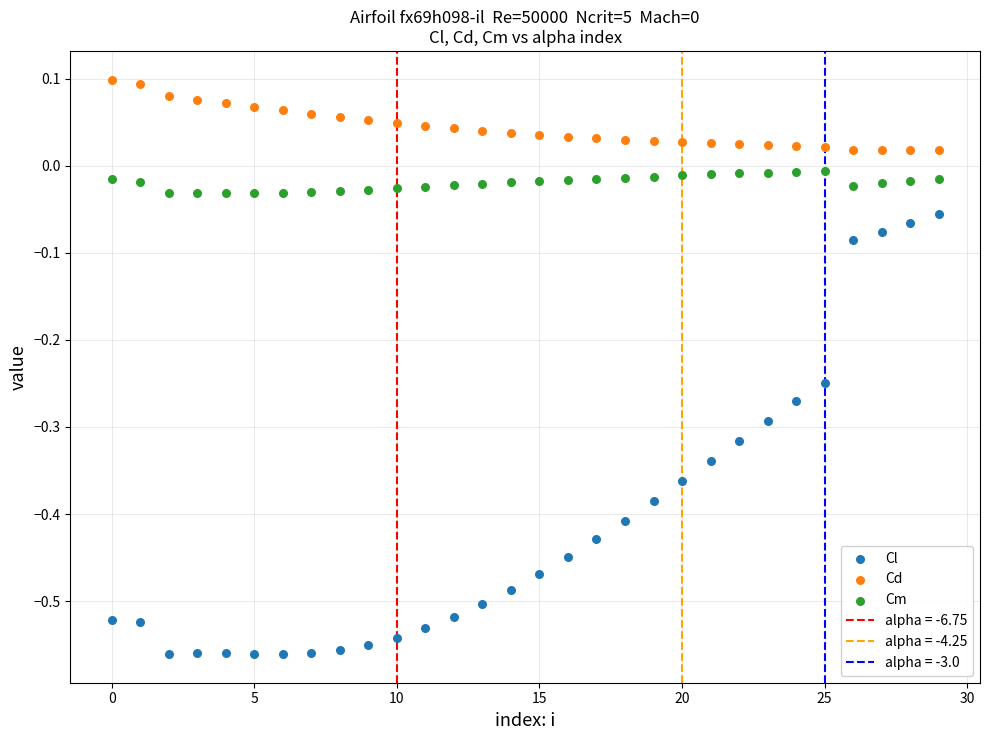

Across all data points, what is the range of Y values (max minus min)?

0.7